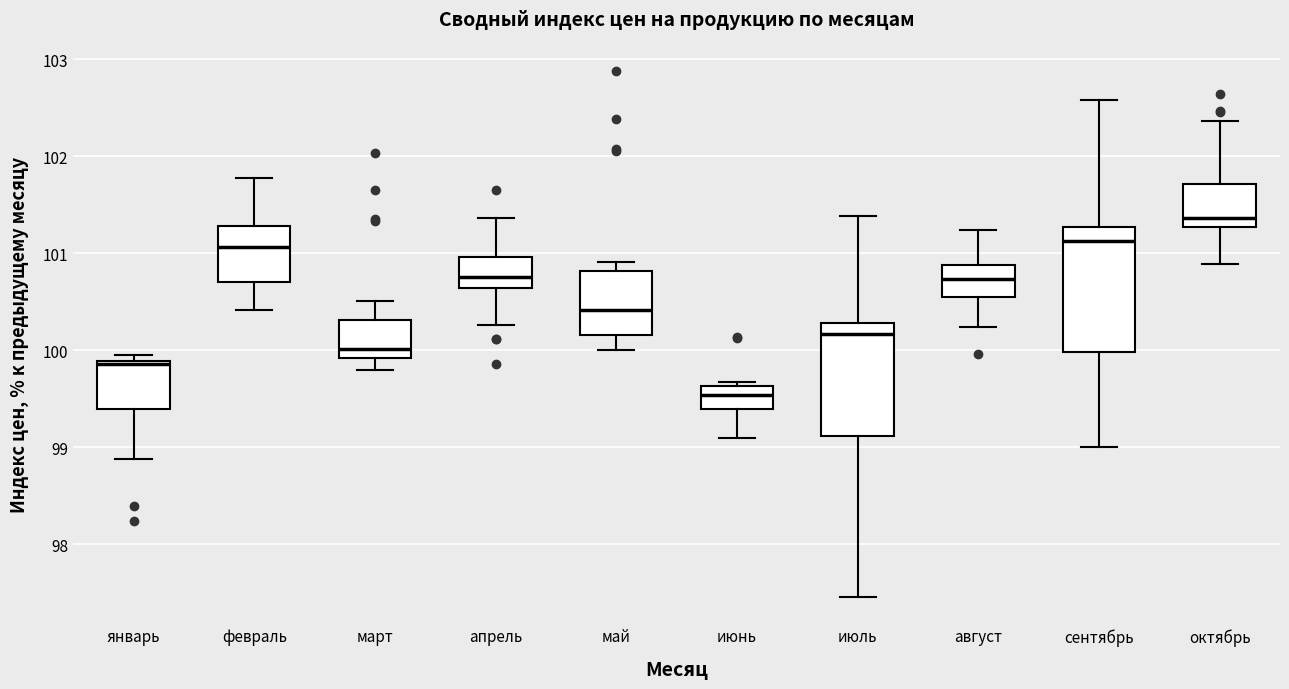

Comparing the boxes themselves (not the whiskers), which one is the tallest?

сентябрь